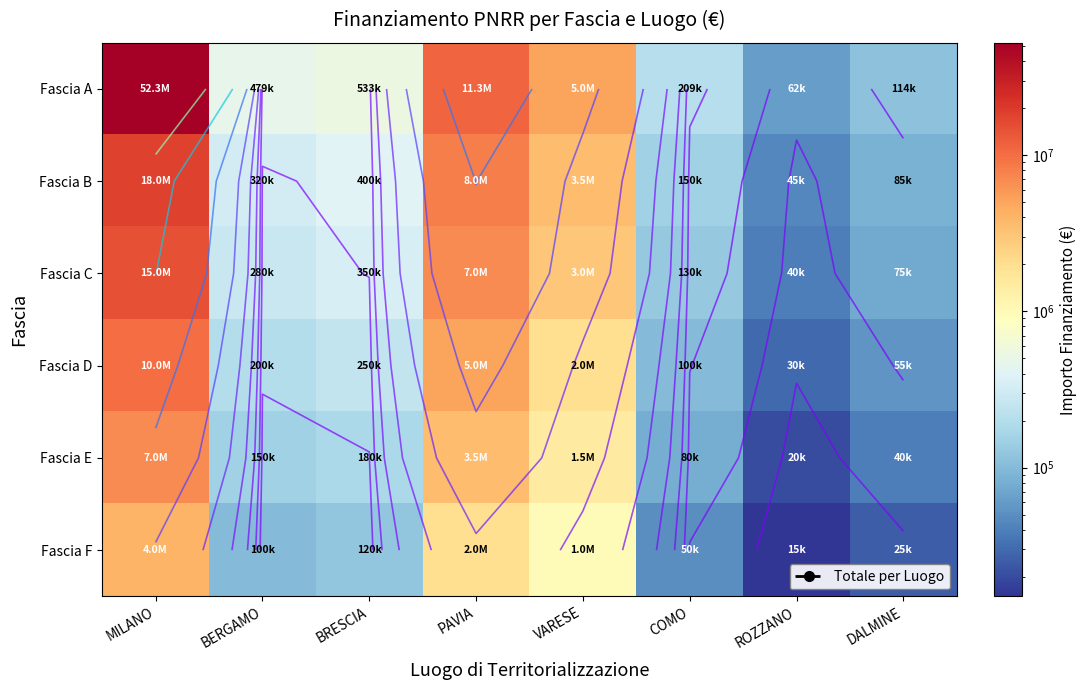

Count the number of categories in the chart.

8